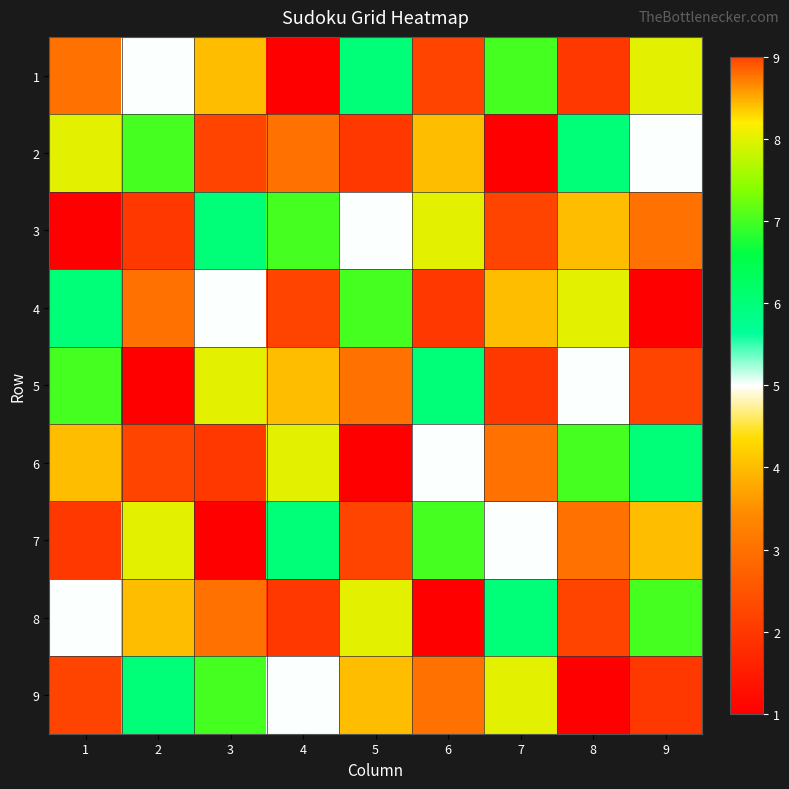

Reading left to right, list all the values displayed in this chart.

1: 1=3	2=5	3=4	4=1	5=6	6=9	7=7	8=2	9=8
2: 1=8	2=7	3=9	4=3	5=2	6=4	7=1	8=6	9=5
3: 1=1	2=2	3=6	4=7	5=5	6=8	7=9	8=4	9=3
4: 1=6	2=3	3=5	4=9	5=7	6=2	7=4	8=8	9=1
5: 1=7	2=1	3=8	4=4	5=3	6=6	7=2	8=5	9=9
6: 1=4	2=9	3=2	4=8	5=1	6=5	7=3	8=7	9=6
7: 1=2	2=8	3=1	4=6	5=9	6=7	7=5	8=3	9=4
8: 1=5	2=4	3=3	4=2	5=8	6=1	7=6	8=9	9=7
9: 1=9	2=6	3=7	4=5	5=4	6=3	7=8	8=1	9=2